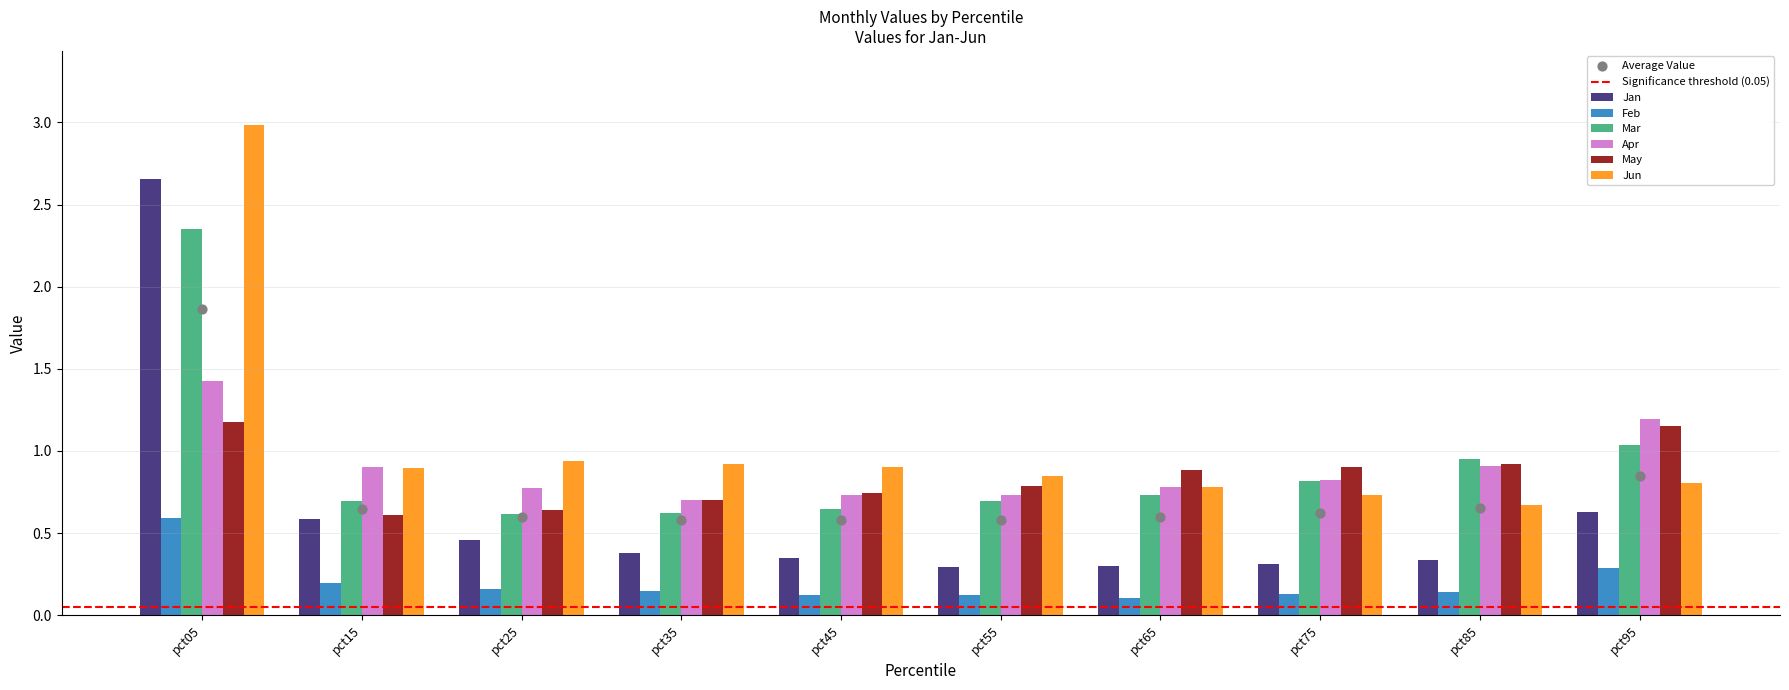

What are all the series names shown in the legend?

Jan, Feb, Mar, Apr, May, Jun